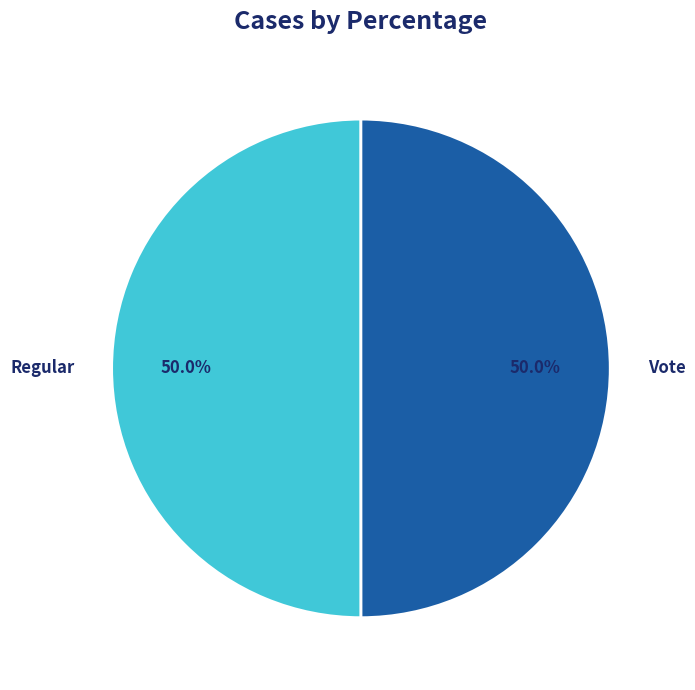

Approximately how many times larger is the value at Regular compared to Vote?

1.0